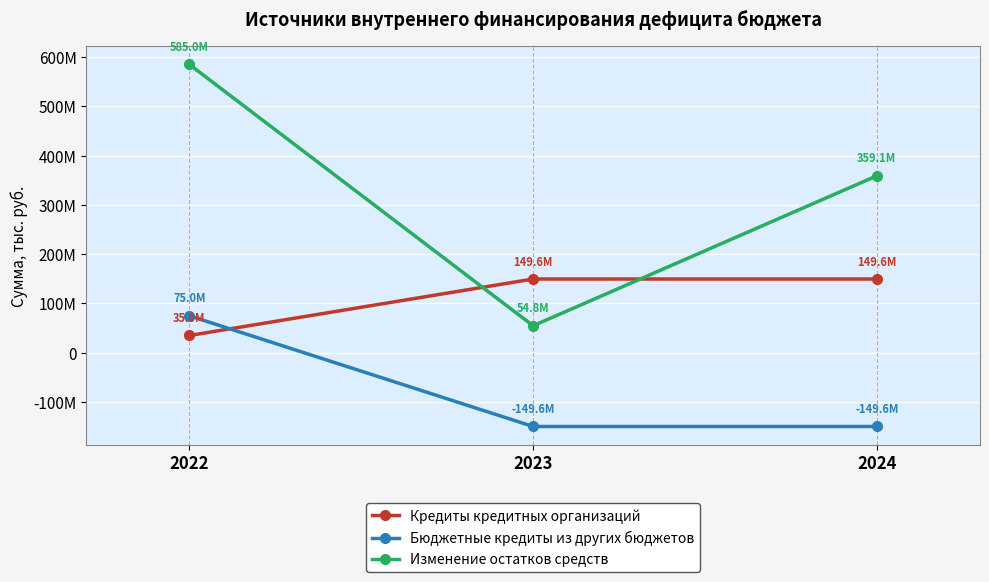

At which category is the sum across all series the highest?

2022